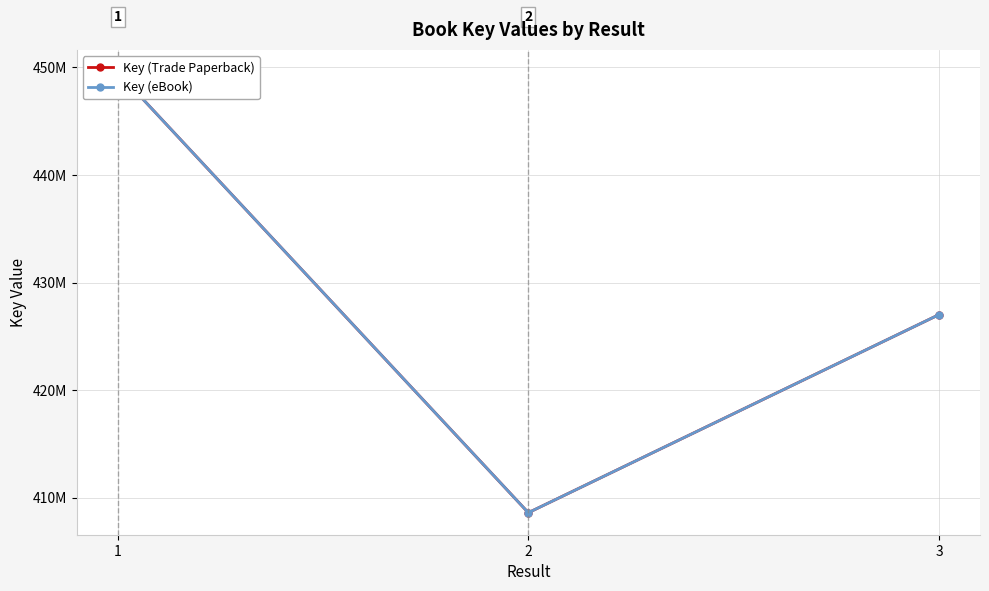

Reading left to right, extract all data points from this chart.

Key (Trade Paperback): 449569761	408604456	427015960
Key (eBook): 449569761	408604456	427015960